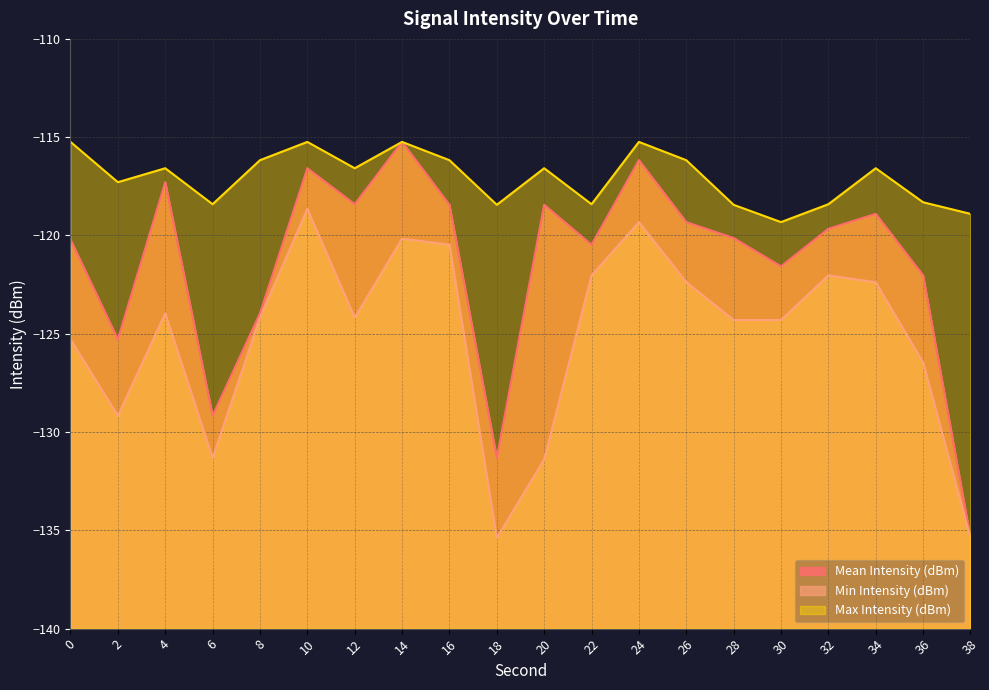

What is the value of the Min Intensity (dBm) point at the 3rd from the left?

-124.0